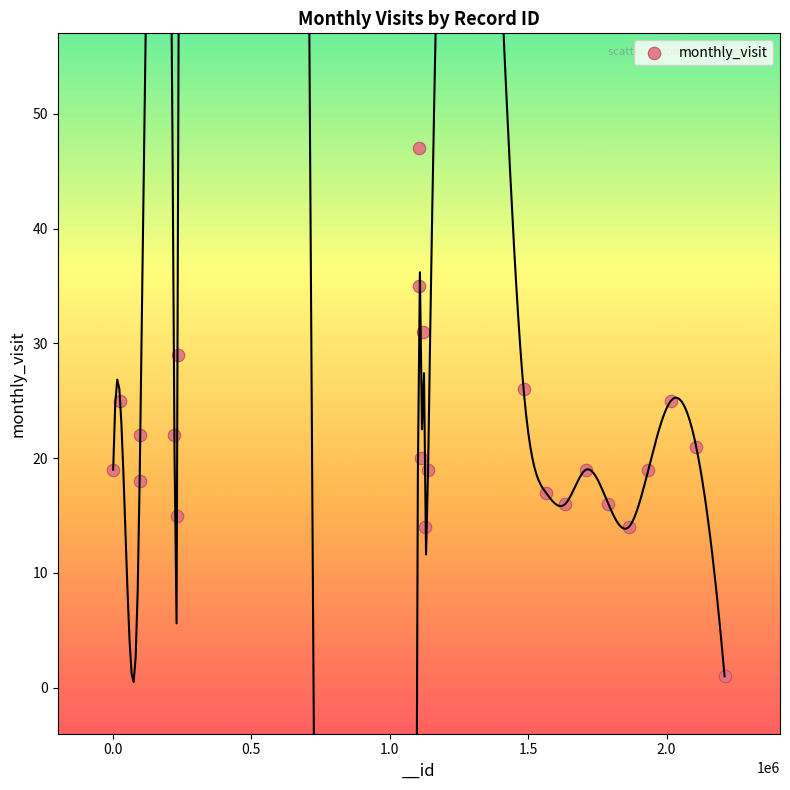

What is the range of Y values (max minus min)?

46